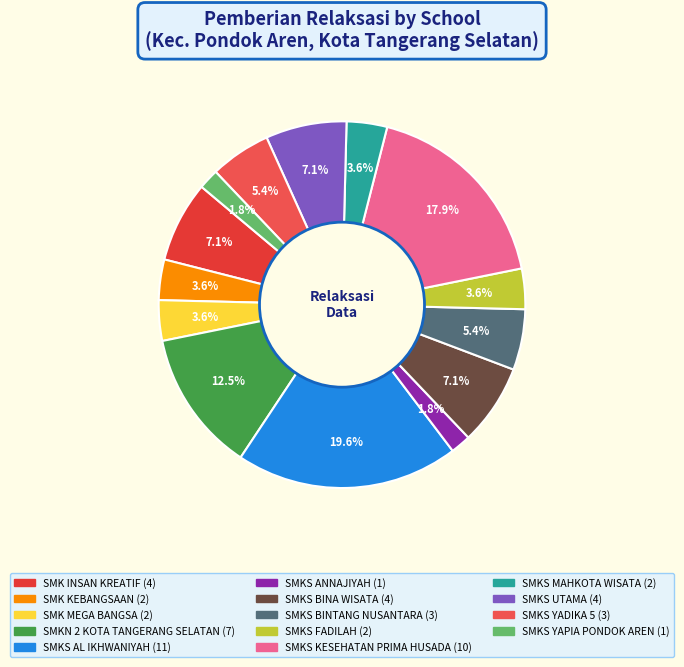

What is the largest slice in the pie chart?

SMKS AL IKHWANIYAH